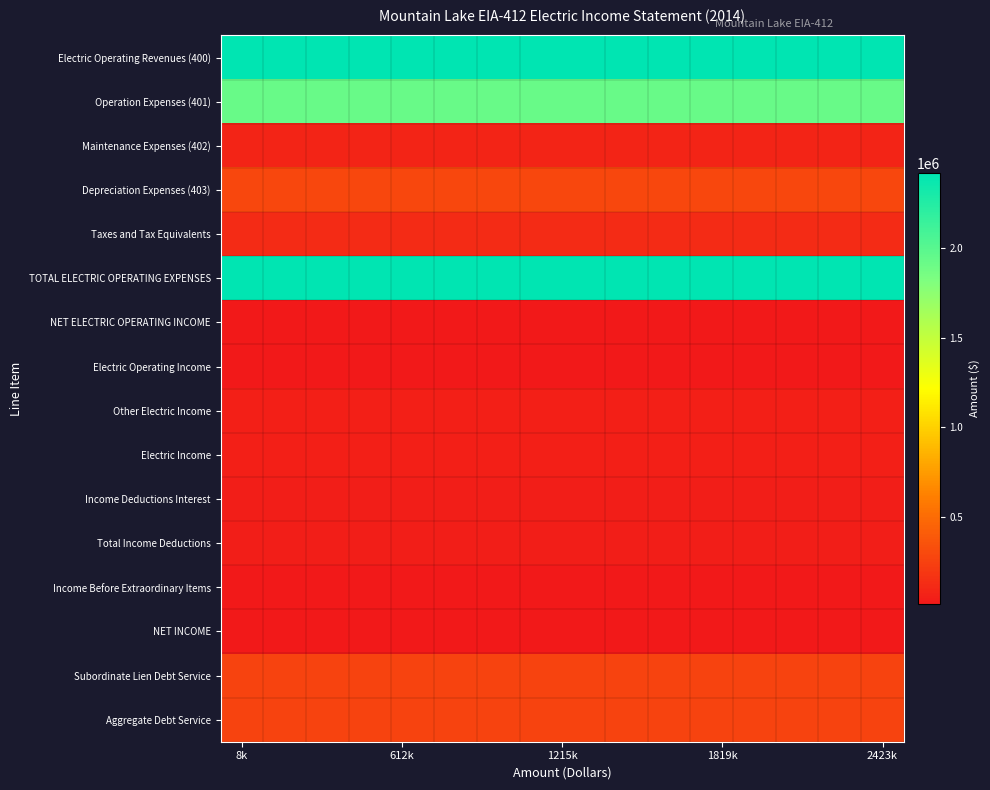

Which series has the largest total across all categories?

Electric Operating Revenues (400)